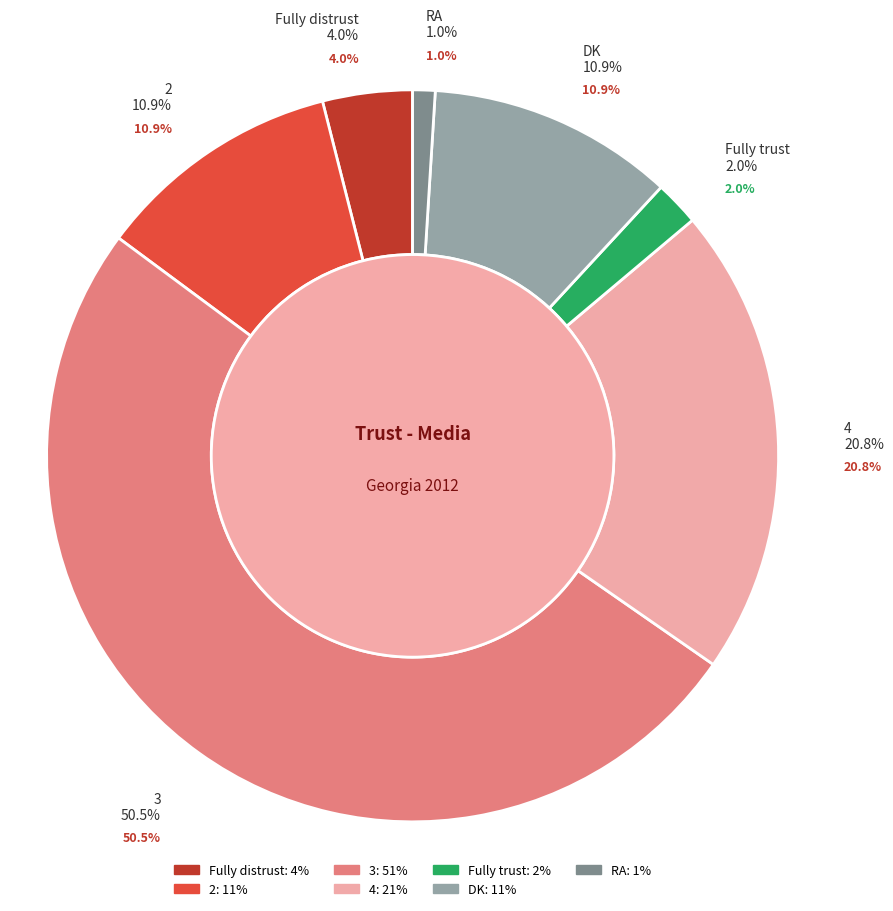

What is the change in value from 2 to 4?

+10